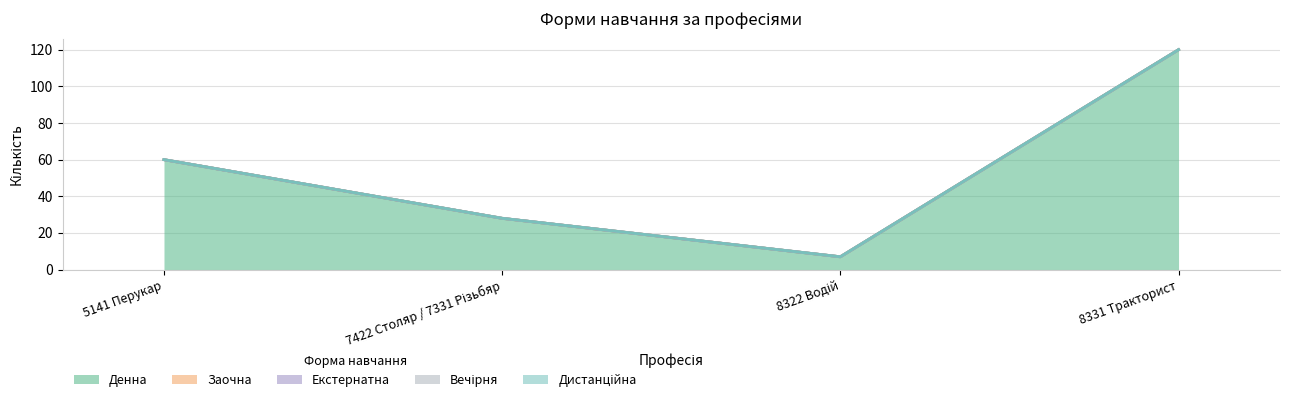

What are all the series names shown in the legend?

Денна, Заочна, Екстернатна, Вечірня, Дистанційна